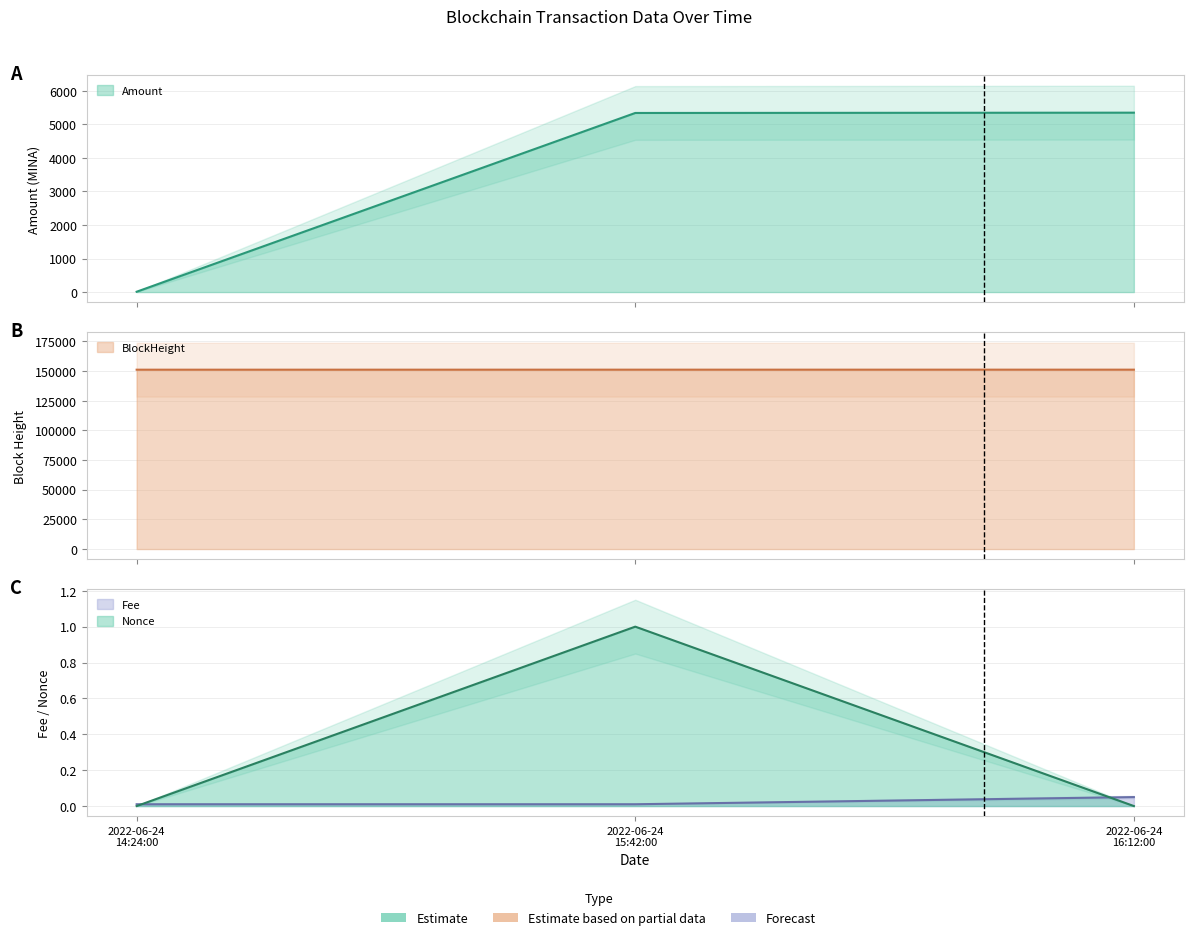

At which category is the sum across all series the highest?

2022-06-24 16:12:00